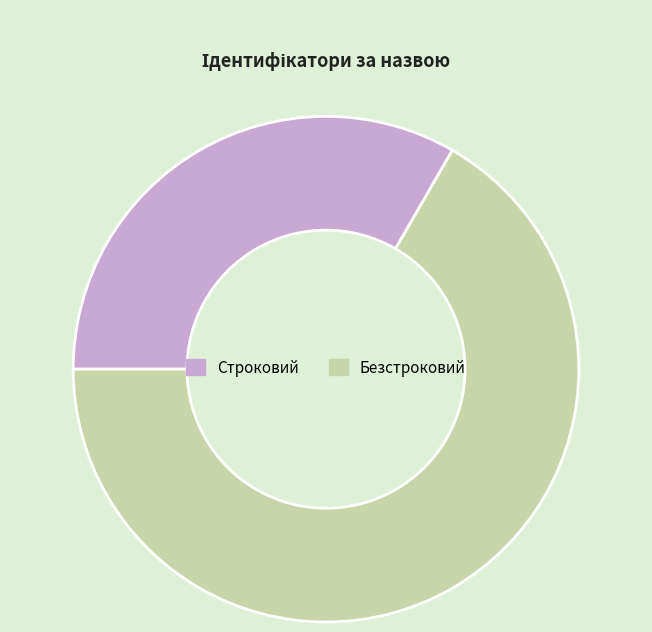

Do Безстроковий and Строковий together represent more than half of the pie?

Yes